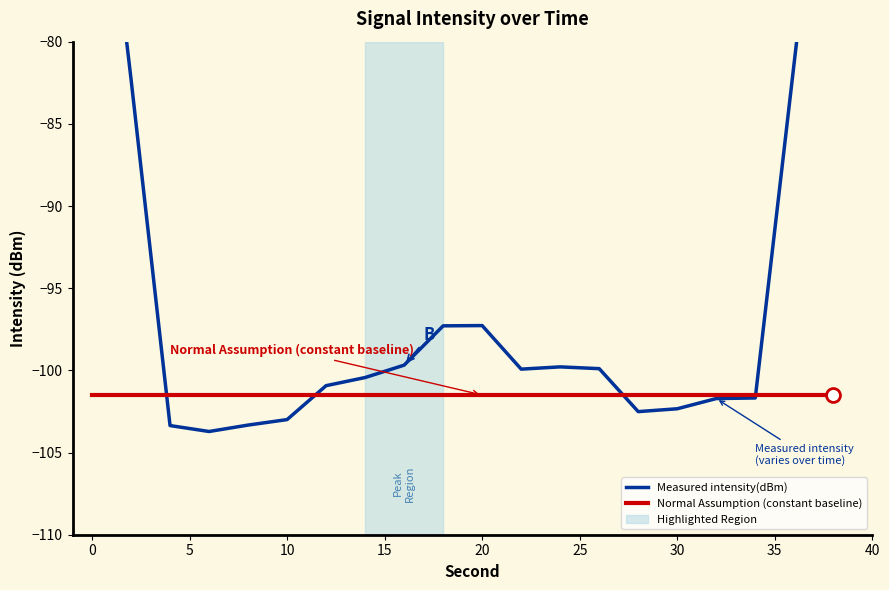

How many lines are shown in the chart?

2